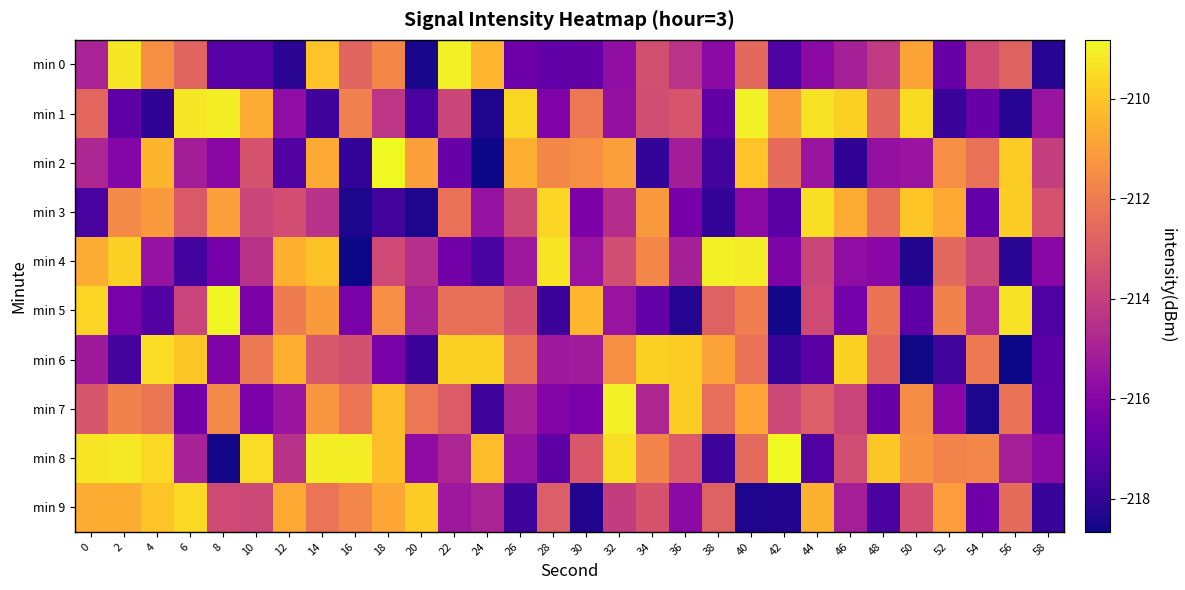

At which category does the chart reach its minimum across all series?

56